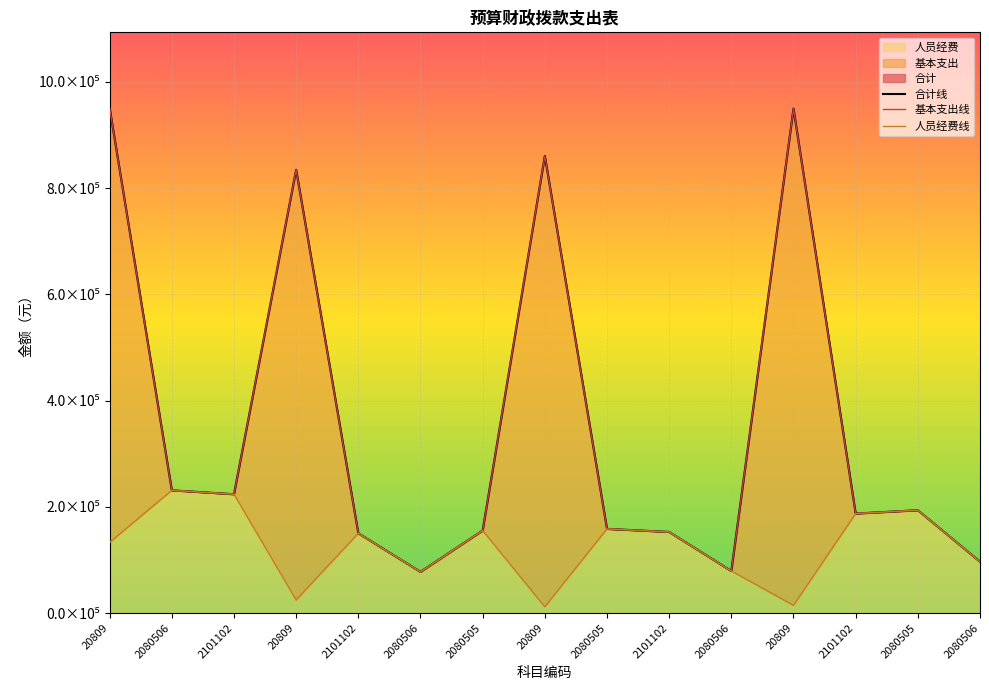

The 人员经费 series shows 158597.8 at 2080505. True or false?

True